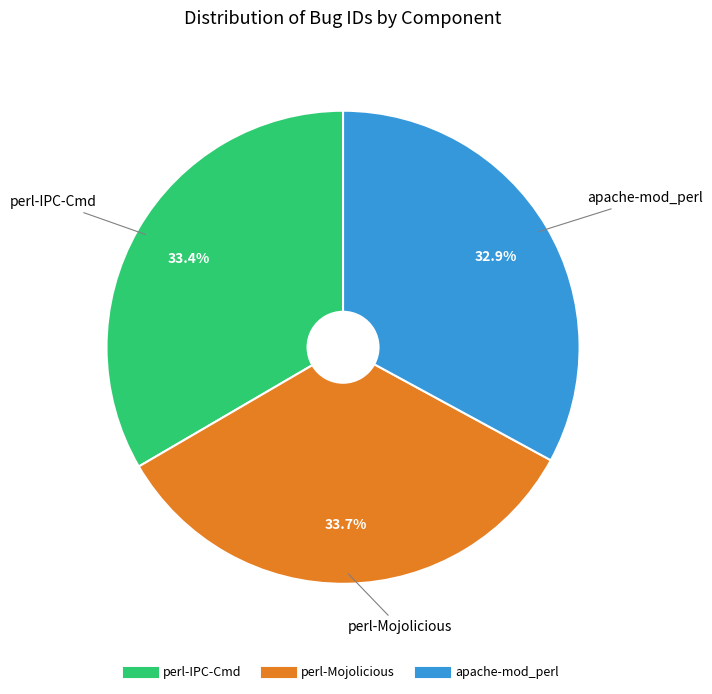

What percentage is the perl-Mojolicious slice, to the nearest percent?

34%